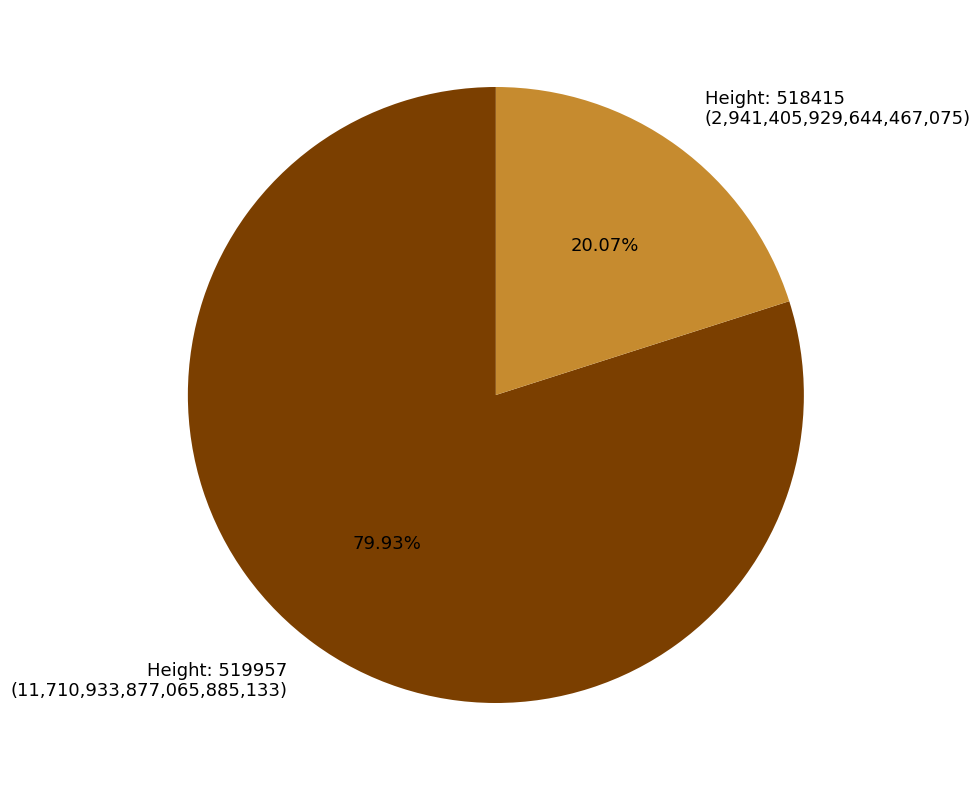

Does any single category account for the majority?

Yes